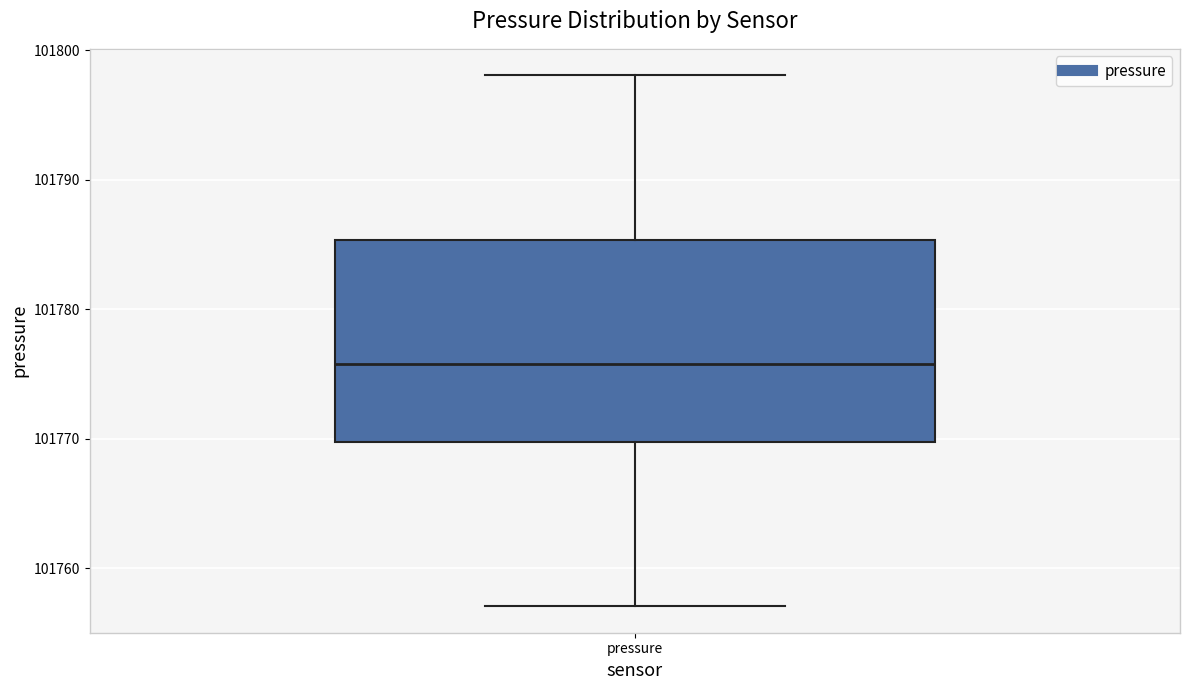

Where is the lower edge of the box for pressure on the y-axis? The values are not printed on the chart, so give them approximately, as read against the axis.

101770